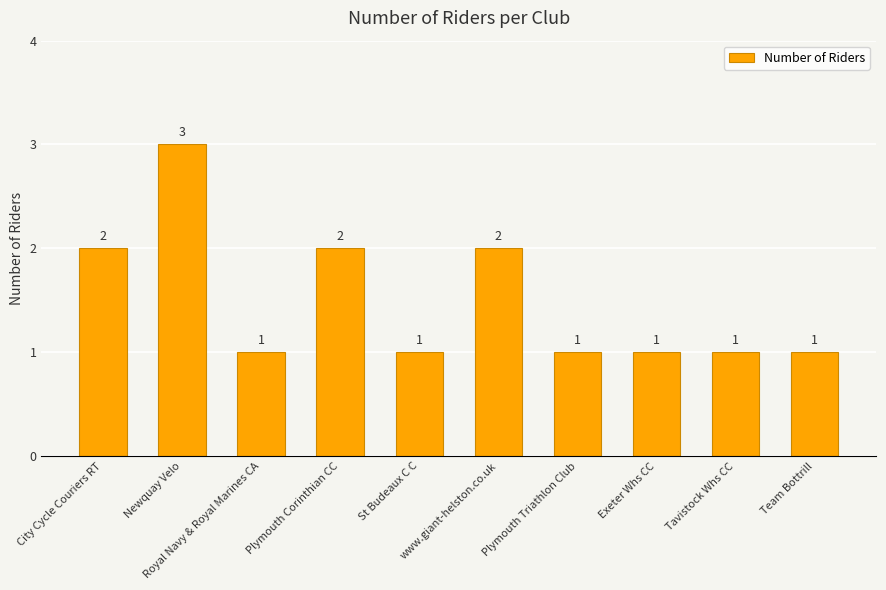

Approximately how many times larger is the value at Tavistock Whs CC compared to www.giant-helston.co.uk?

0.5